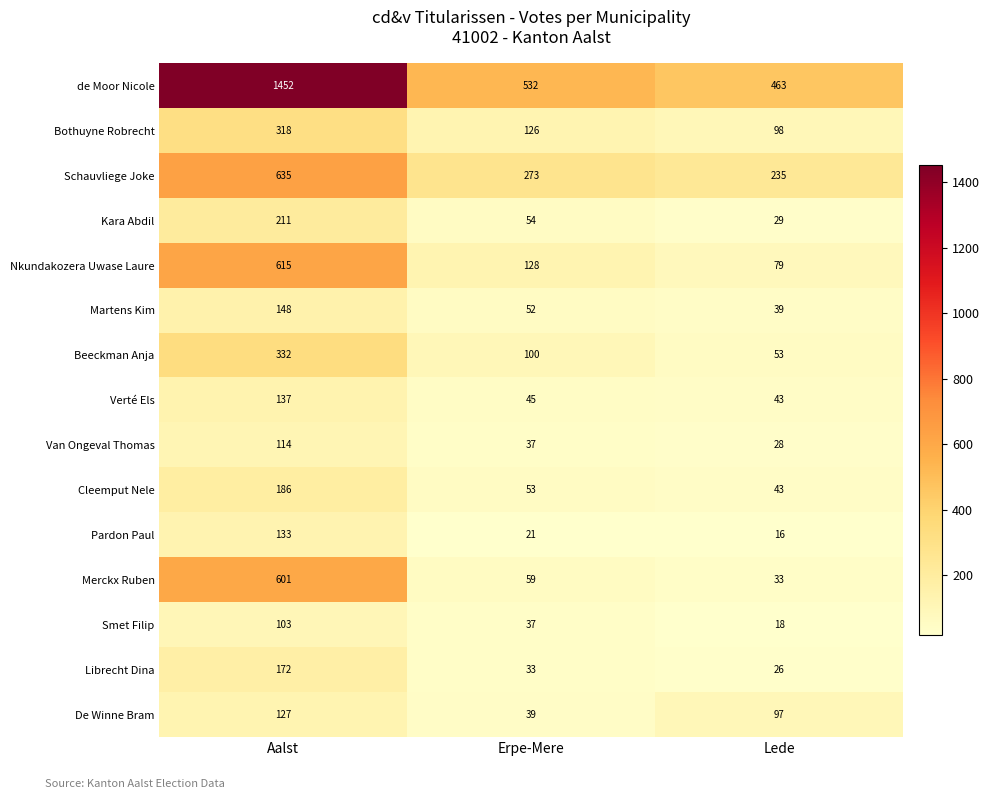

Read the De Winne Bram value at Lede, to the nearest 10.

100